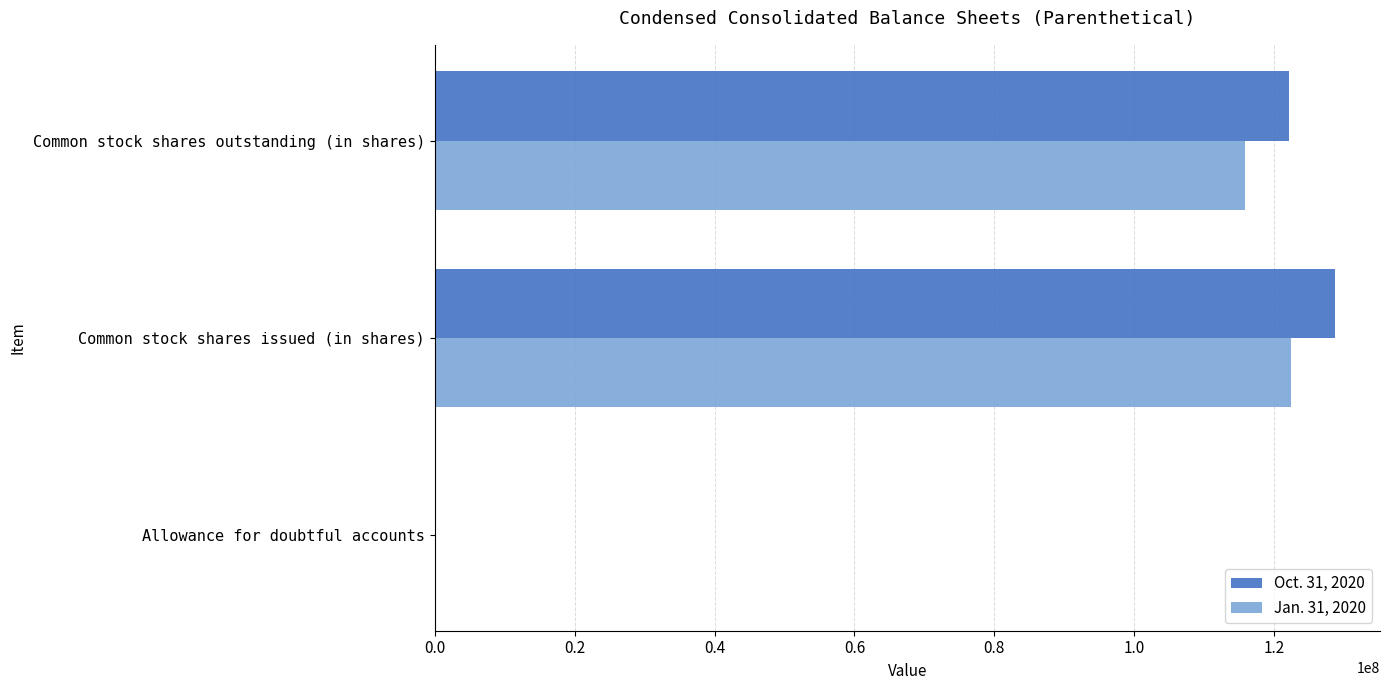

At which category is the sum across all series the highest?

Common stock shares issued (in shares)